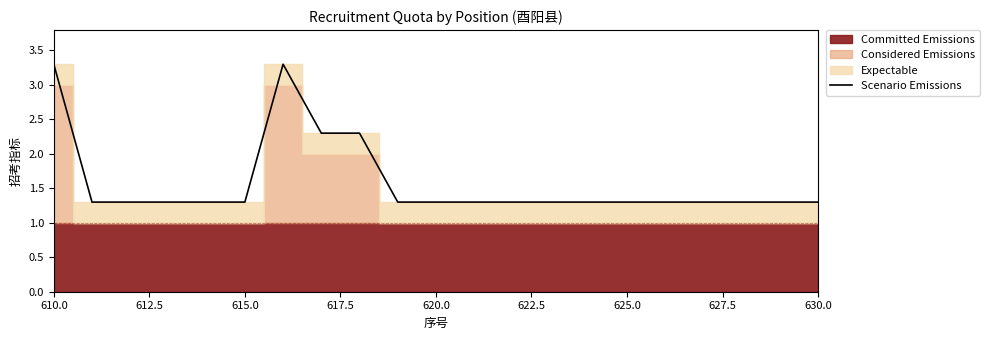

Does the chart display data point markers on the line(s)?

No